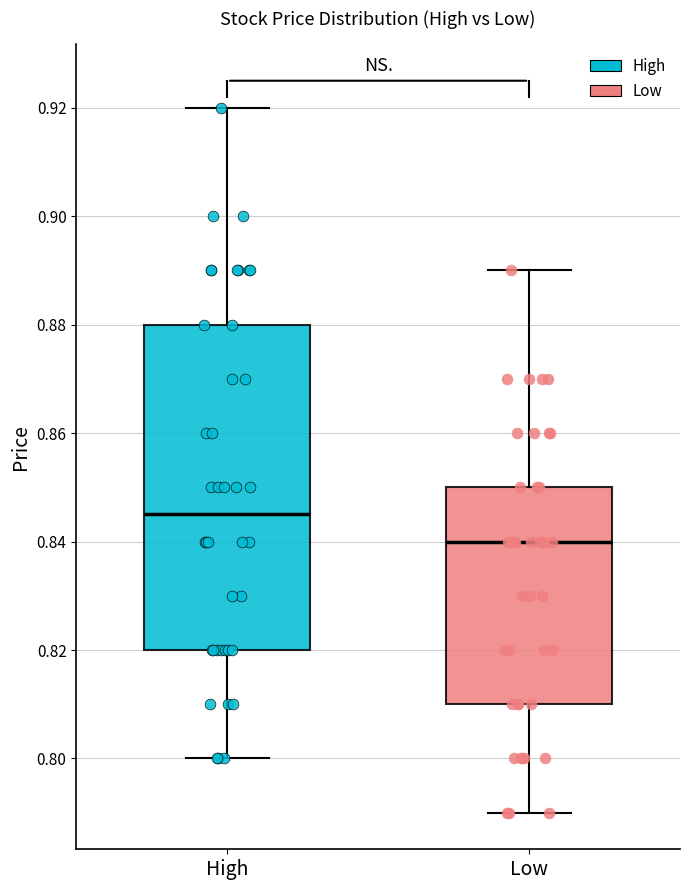

Which box has the highest median line?

High